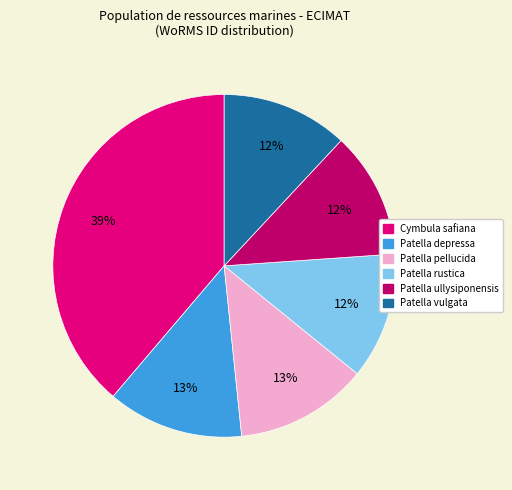

To the nearest percent, what is the difference between the Patella ullysiponensis and Cymbula safiana slice percentages?

27%